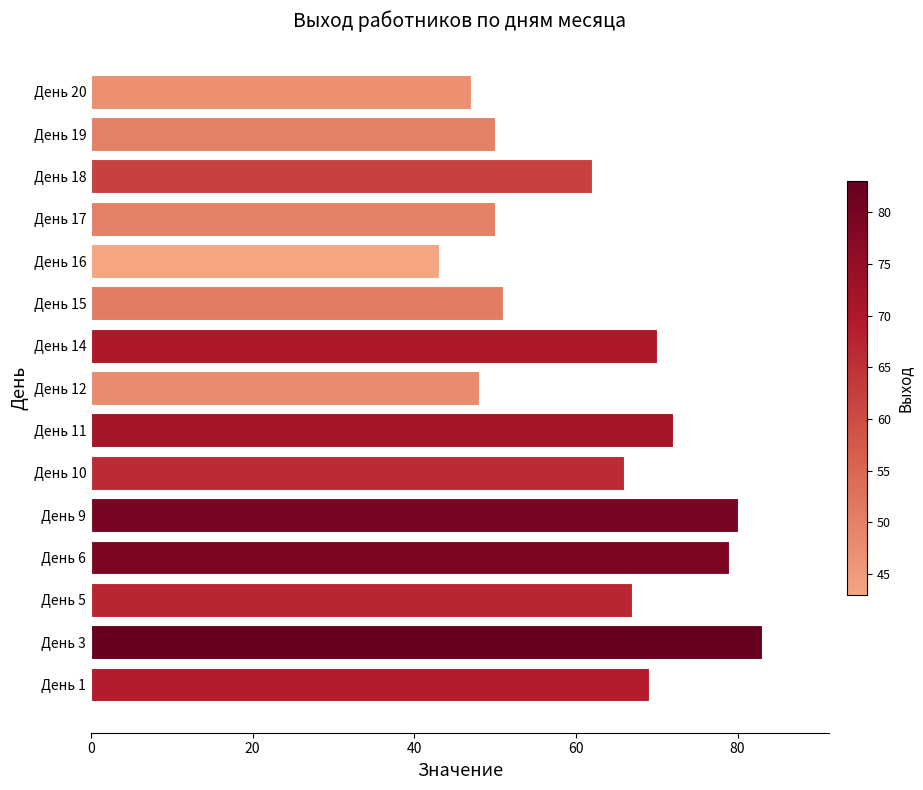

How many distinct data groups are displayed?

1